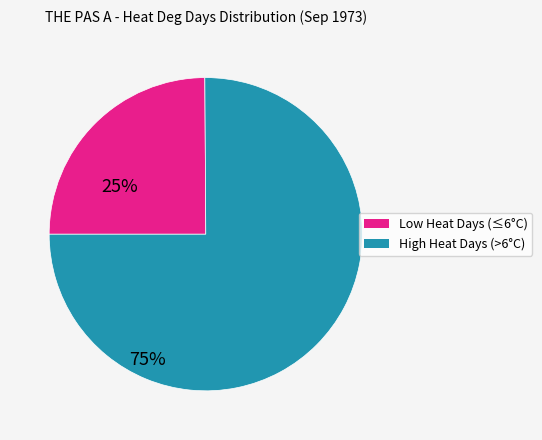

How many segments does this pie chart have?

2